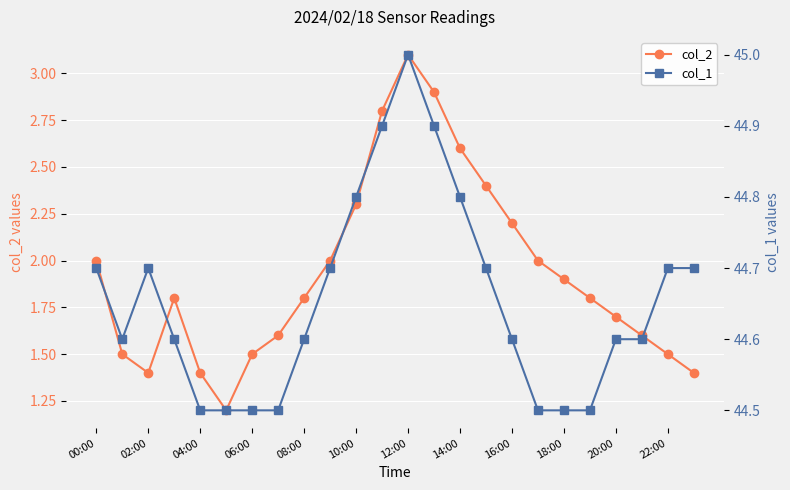

True or false: col_1 has more than 1 points higher than both neighbors.

True